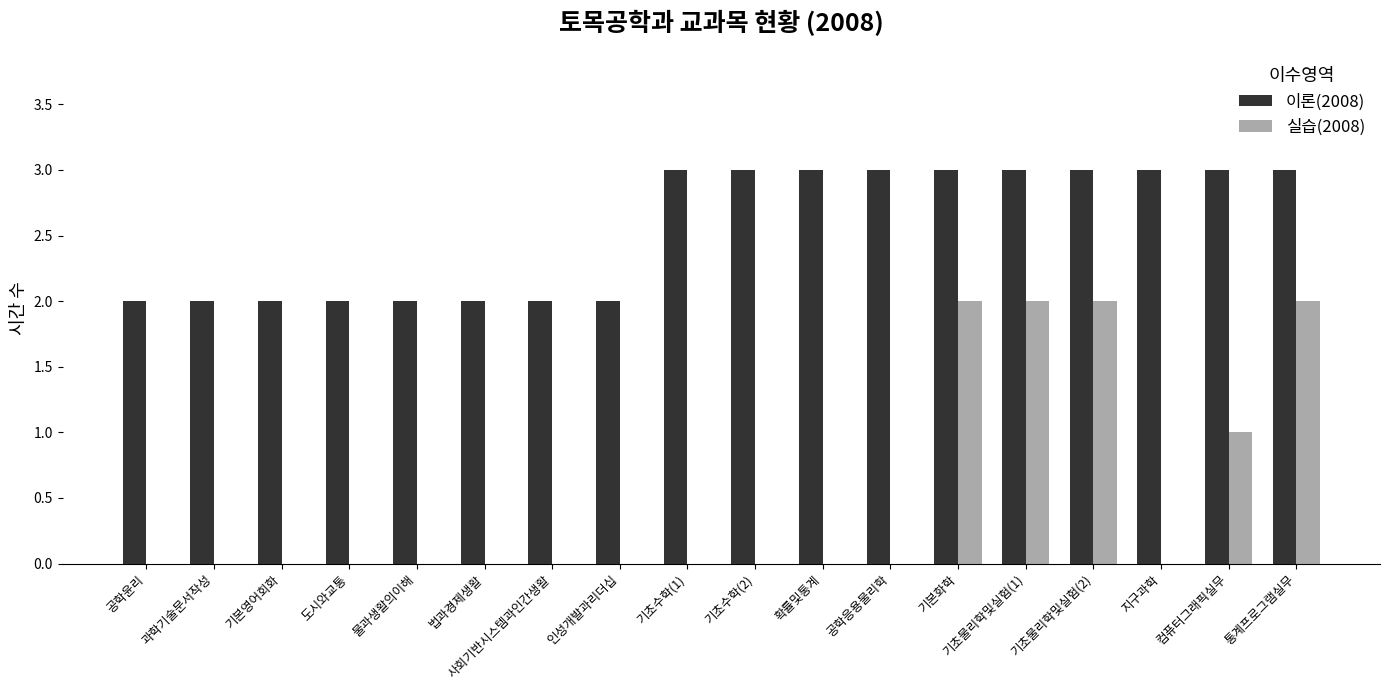

The 이론(2008) series shows 2 at 도시와교통. True or false?

True